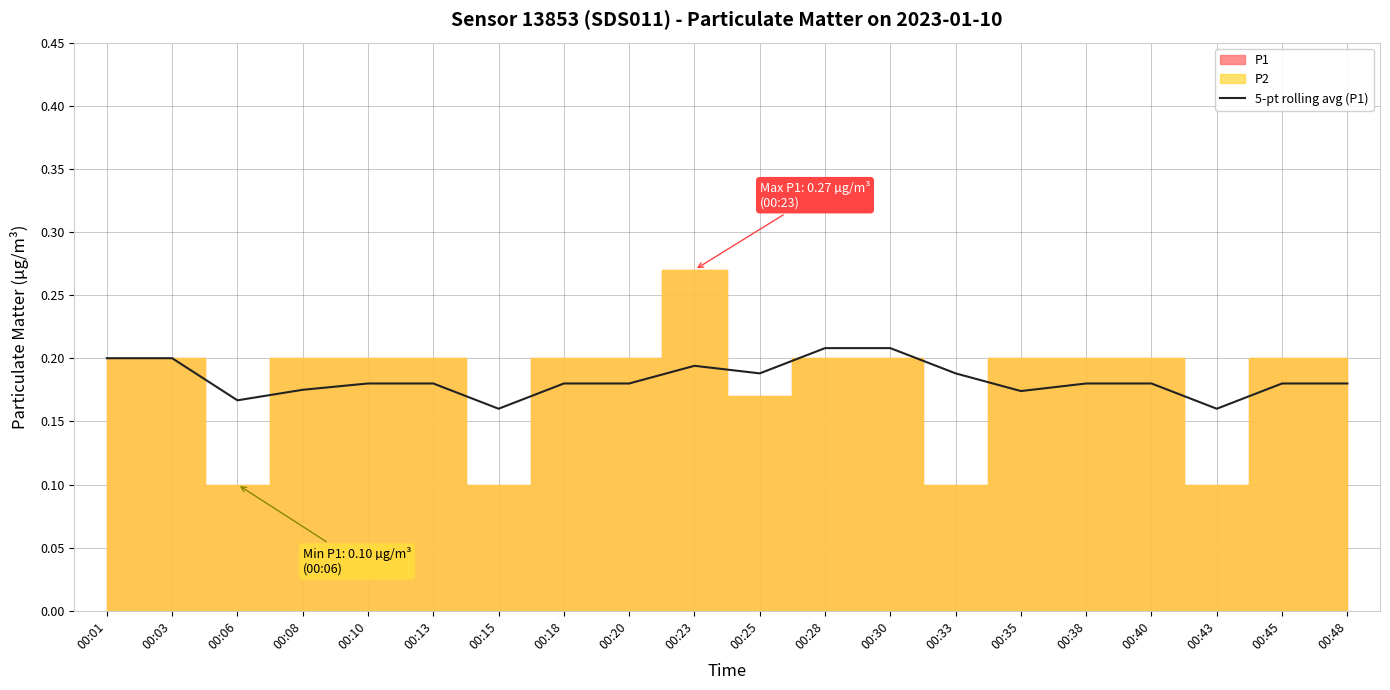

The value of 5-pt rolling avg (P1) at 00:10 is 0.1. True or false?

False